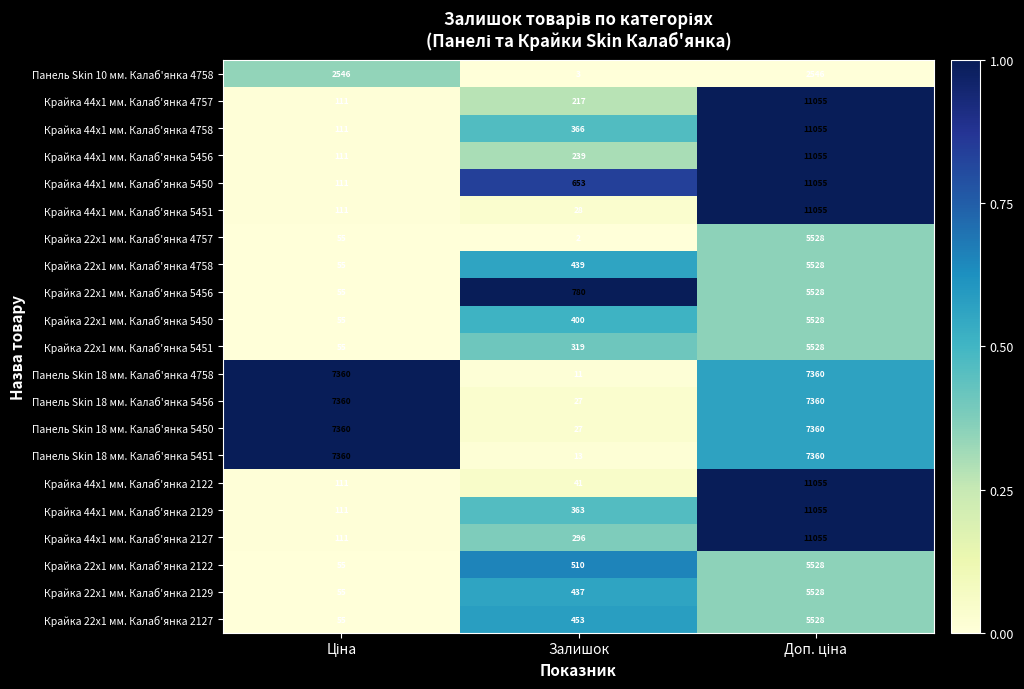

What is the total value across all series at Залишок?

5624